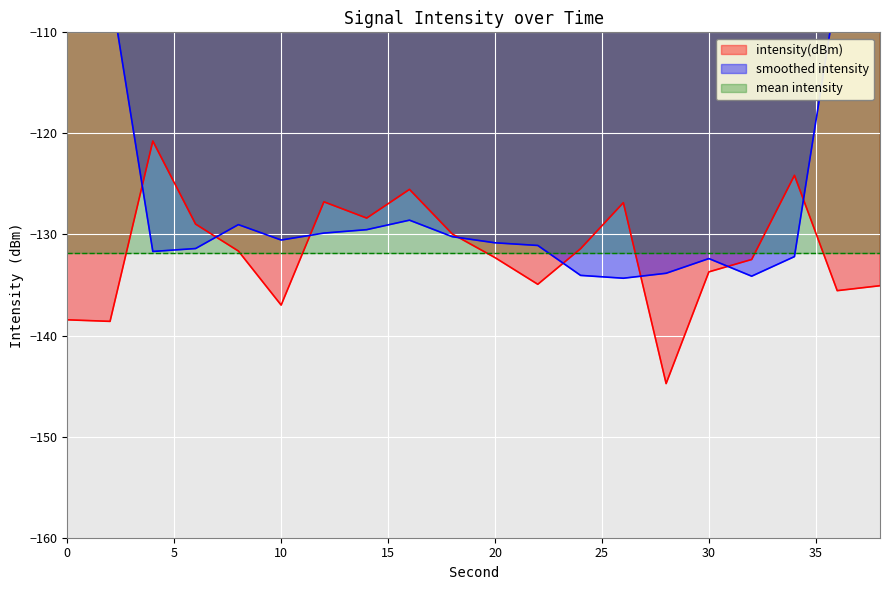

What is the average value?

-131.9